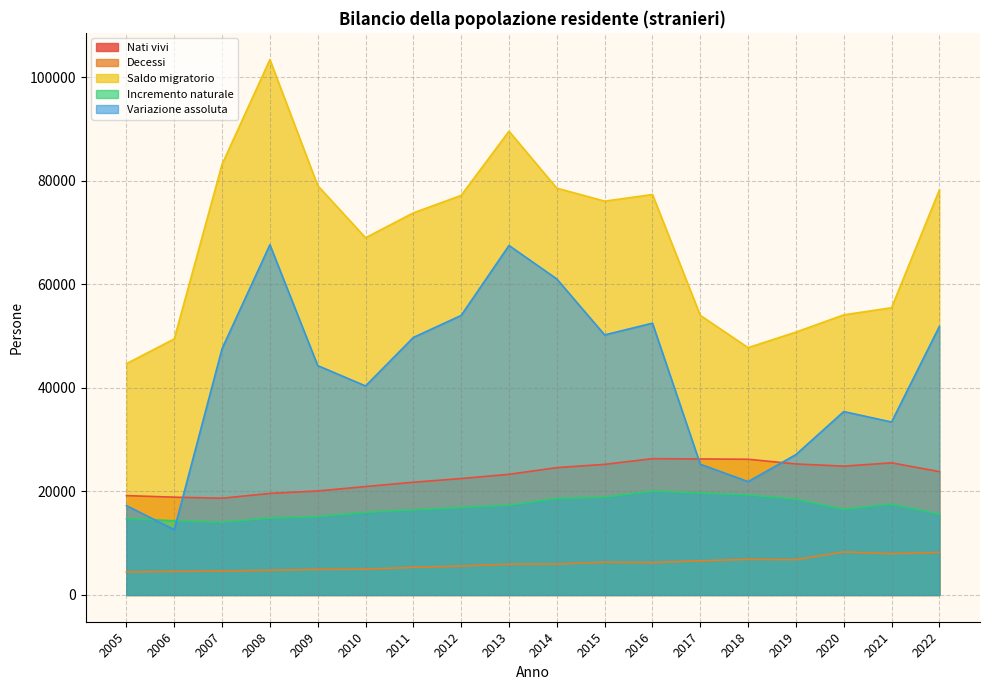

At which category does the chart reach its peak across all series?

2008